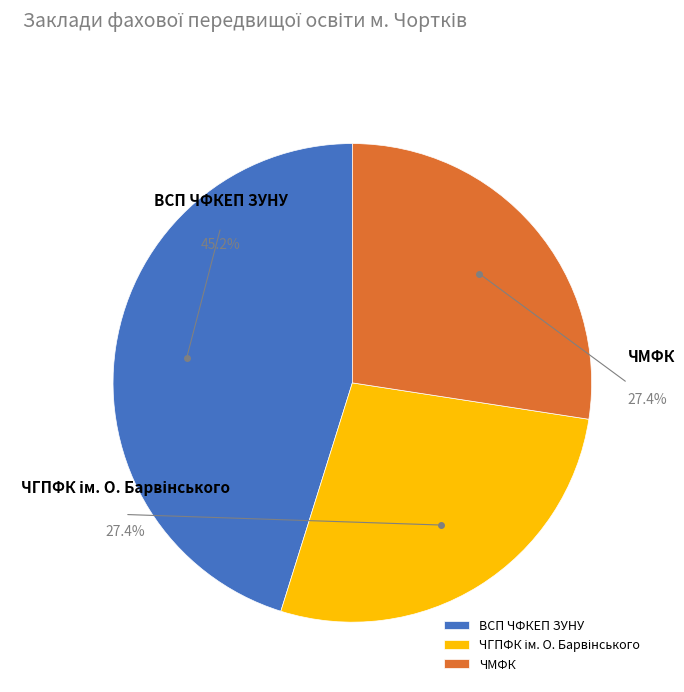

Which slice is the smallest?

ЧГПФК ім. О. Барвінського